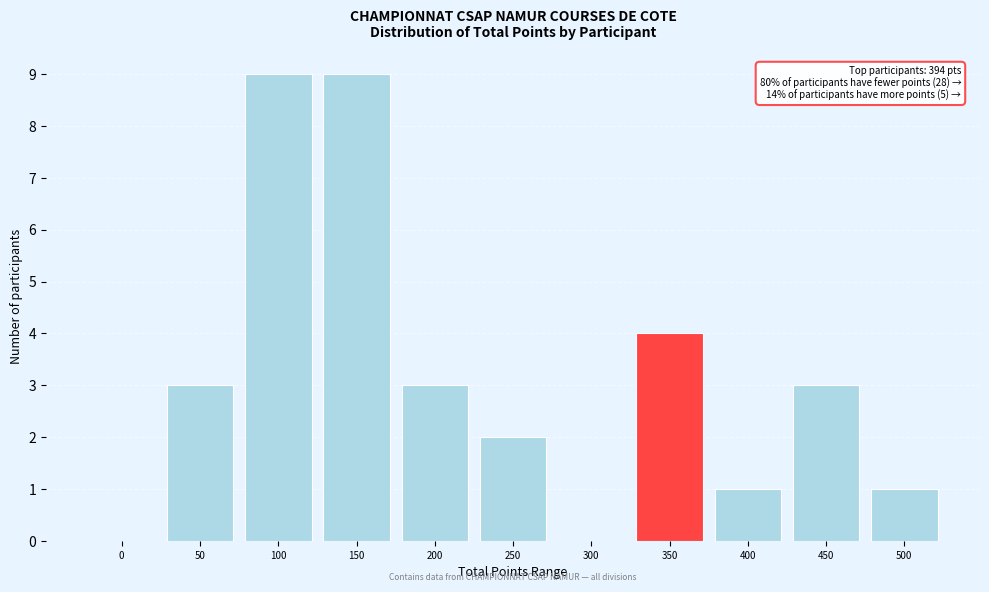

Reading left to right, extract all data points from this chart.

0=0	50=3	100=9	150=9	200=3	250=2	300=0	350=4	400=1	450=3	500=1